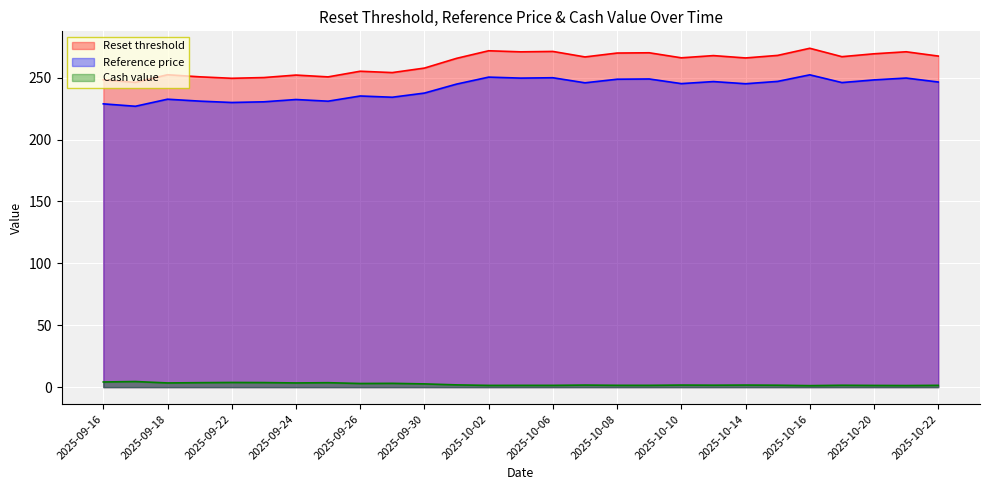

Is the value of Reset threshold at 2025-09-17 greater than the value of Reference price at 2025-09-29?

Yes